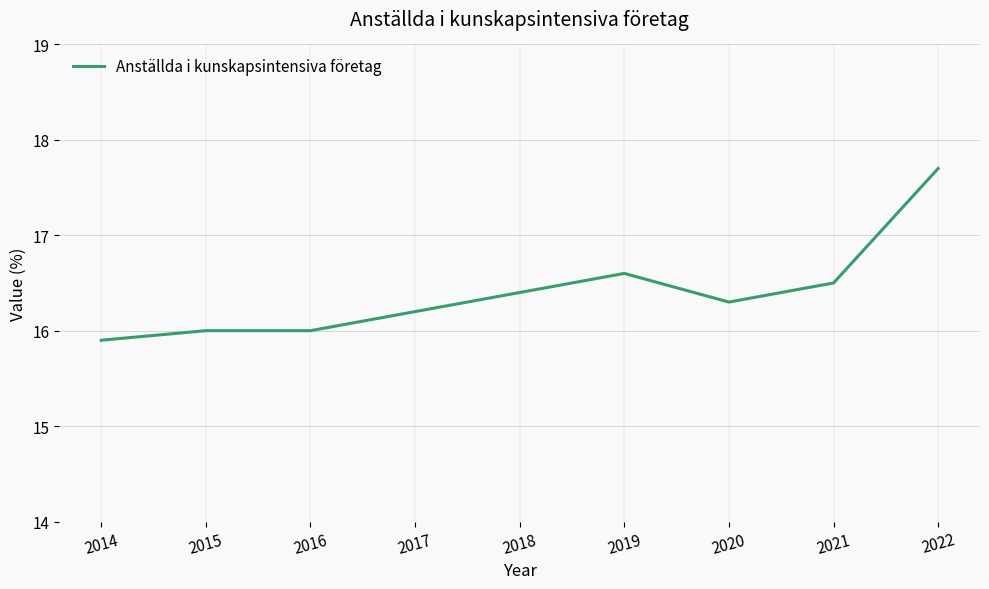

Which label corresponds to the largest value in the chart?

2022